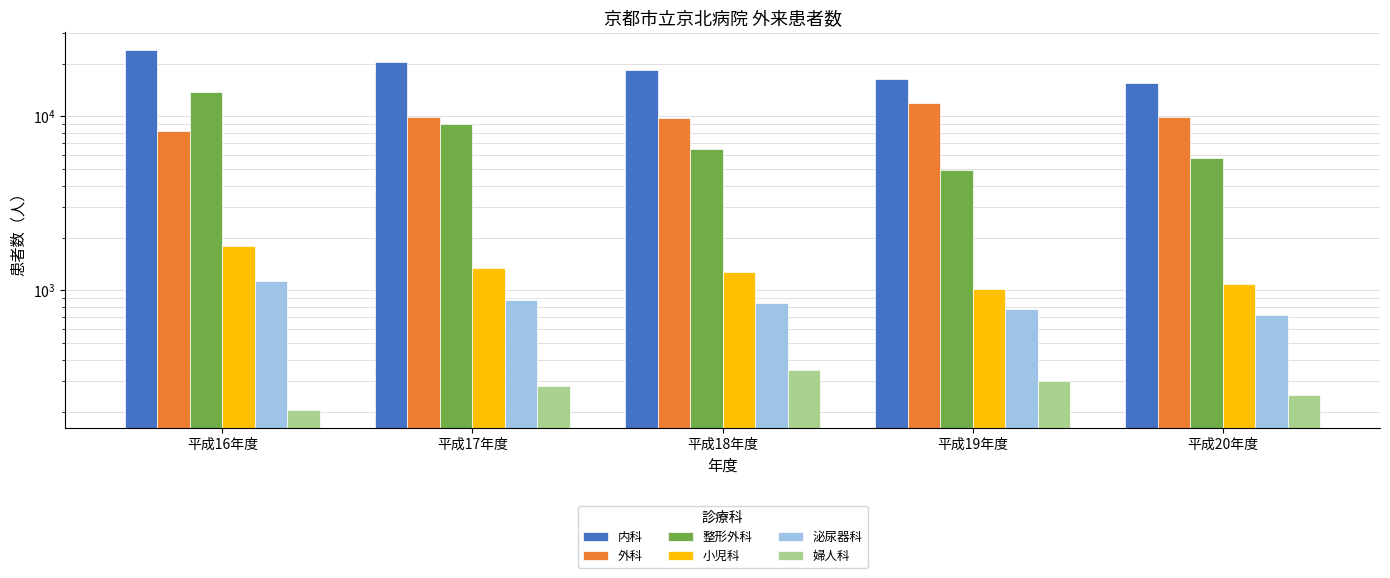

What value does the 整形外科 series have at 平成17年度, to the nearest 100?

9100